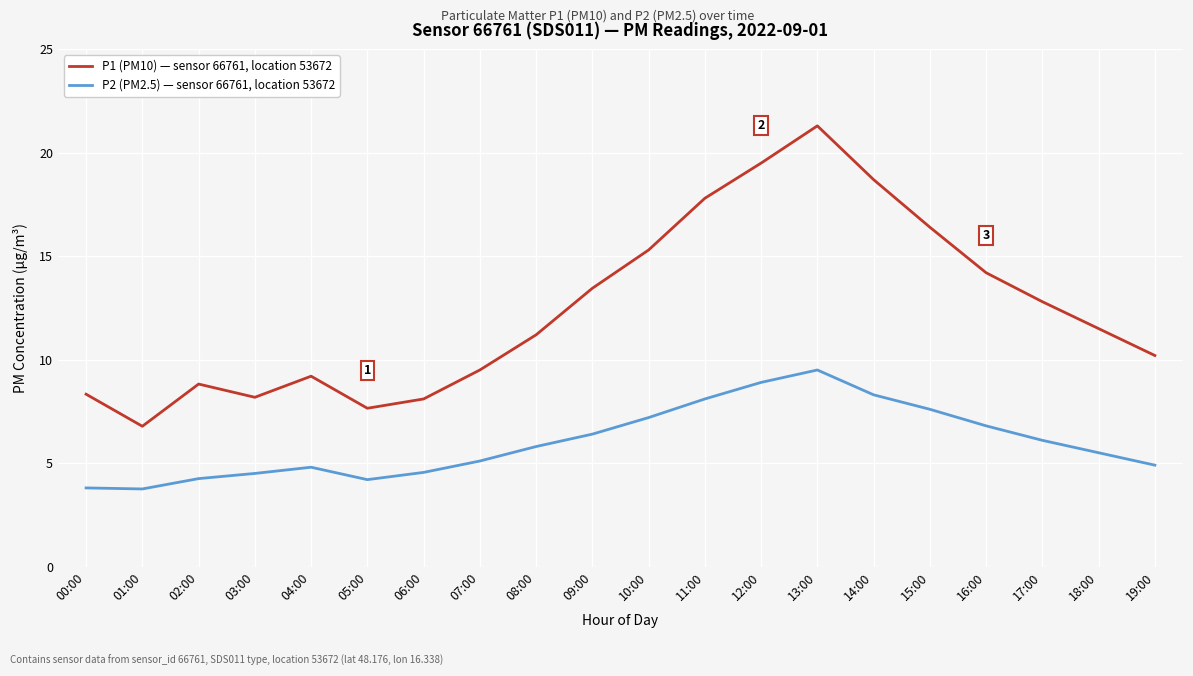

True or false: P2 (PM2.5) — sensor 66761, location 53672 has more than 2 points higher than both neighbors.

False